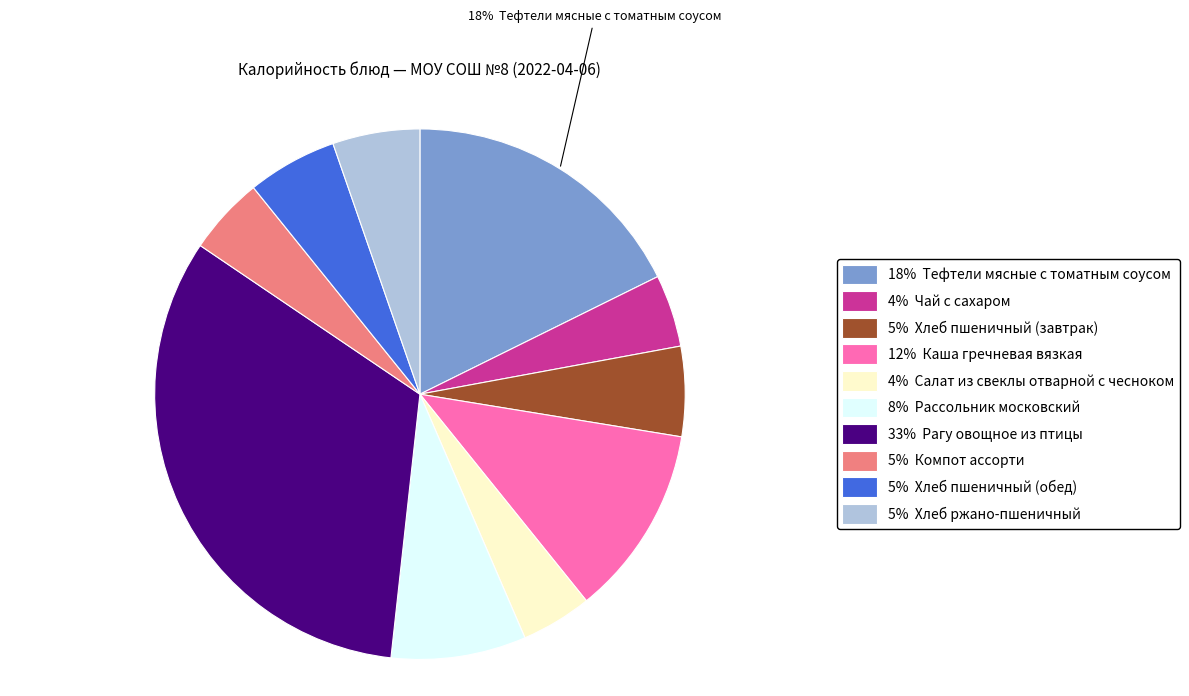

To the nearest percent, what is the average slice percentage?

10%